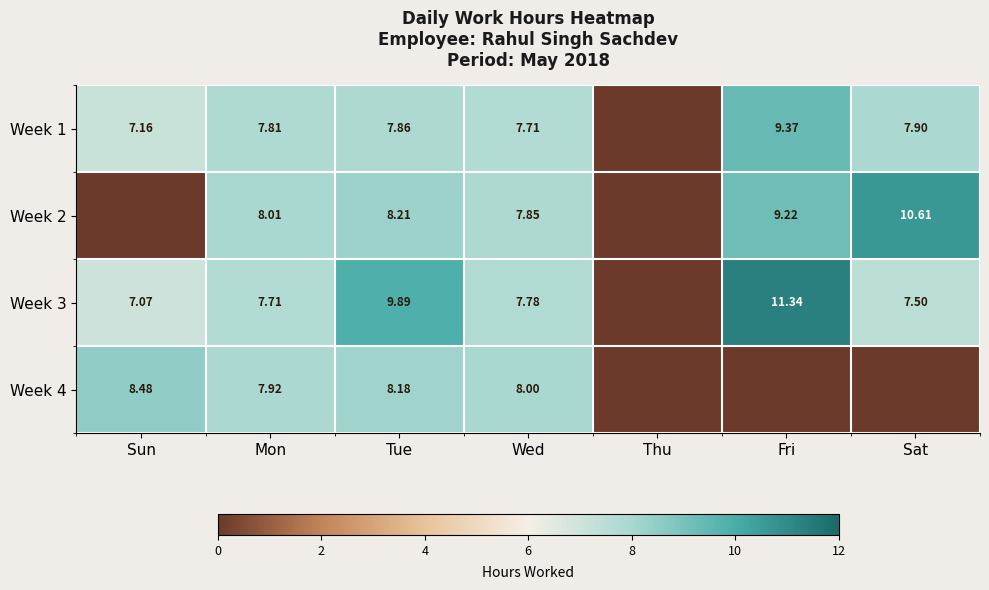

The value of Week 4 at Sat is 0.0. True or false?

True